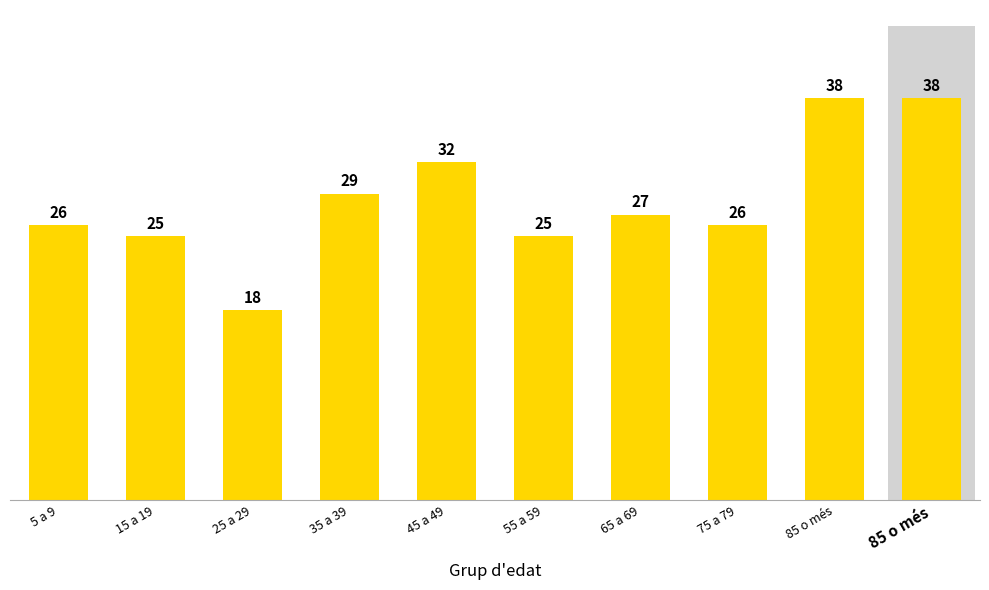

True or false: the data shows 25 at 55 a 59.

True